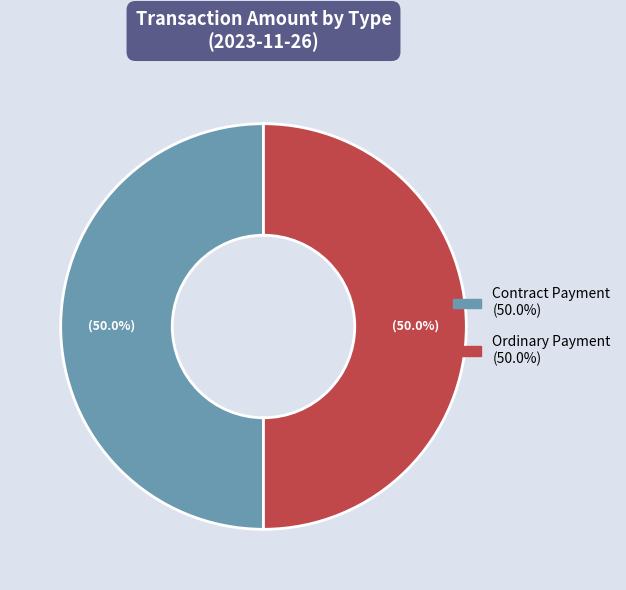

To the nearest percent, what is the difference between the Contract Payment and Ordinary Payment slice percentages?

0%